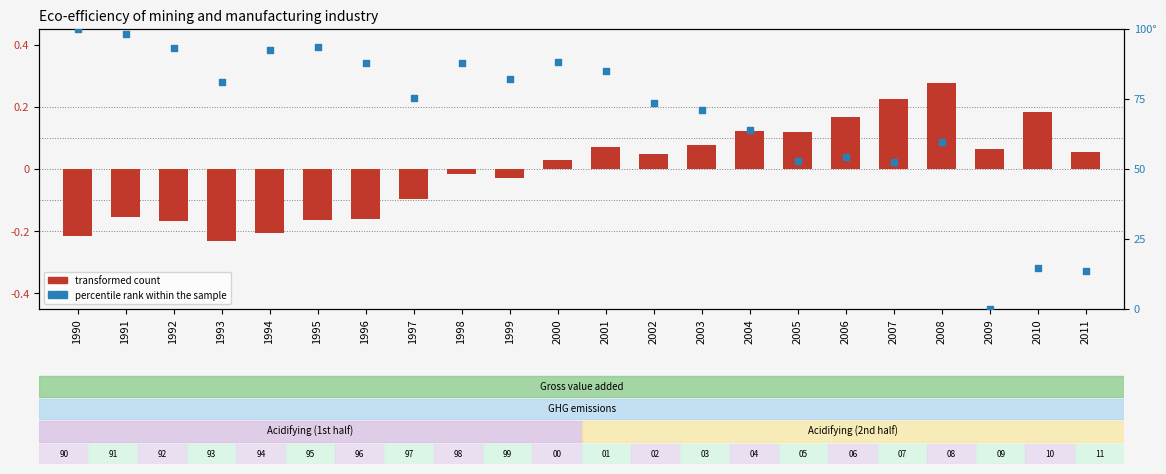

At how many categories does at least one series exceed 59?

16